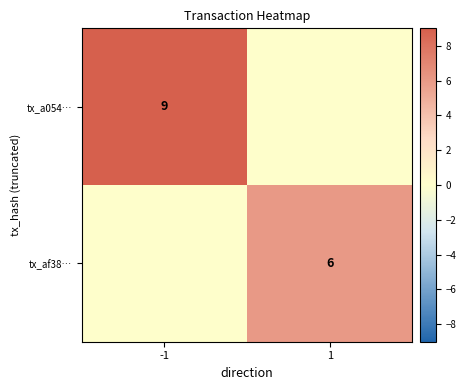

The value of tx_a054… at -1 is 13. True or false?

False